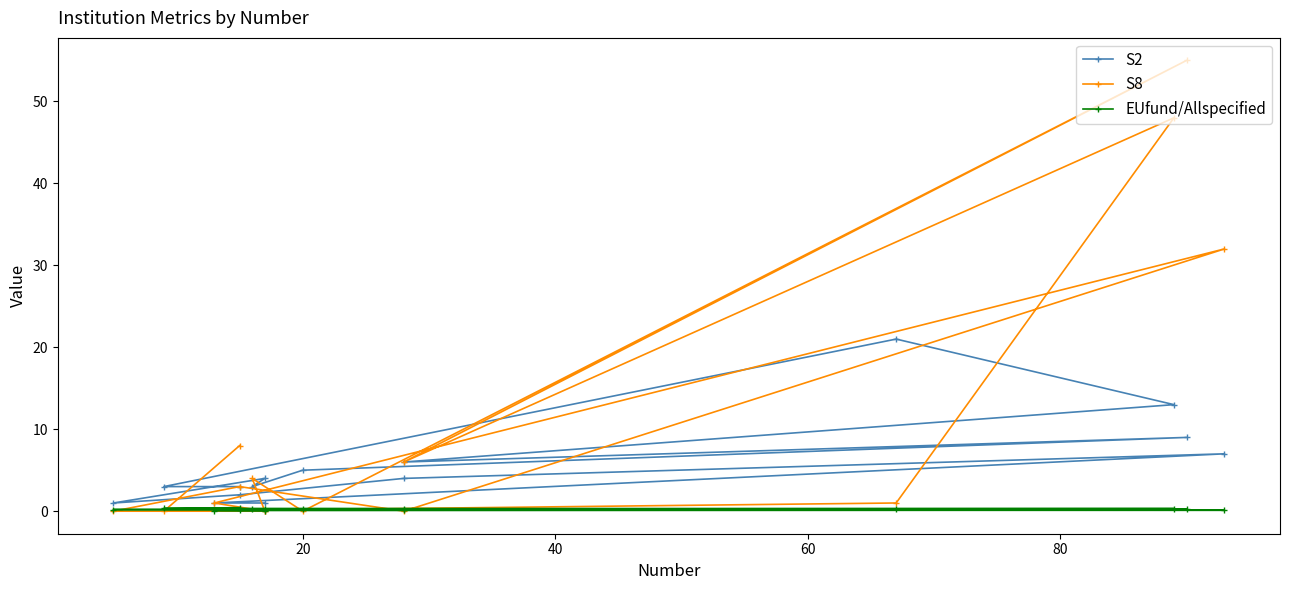

Which series ends up on top after the final intersection of S2 and S8?

S8